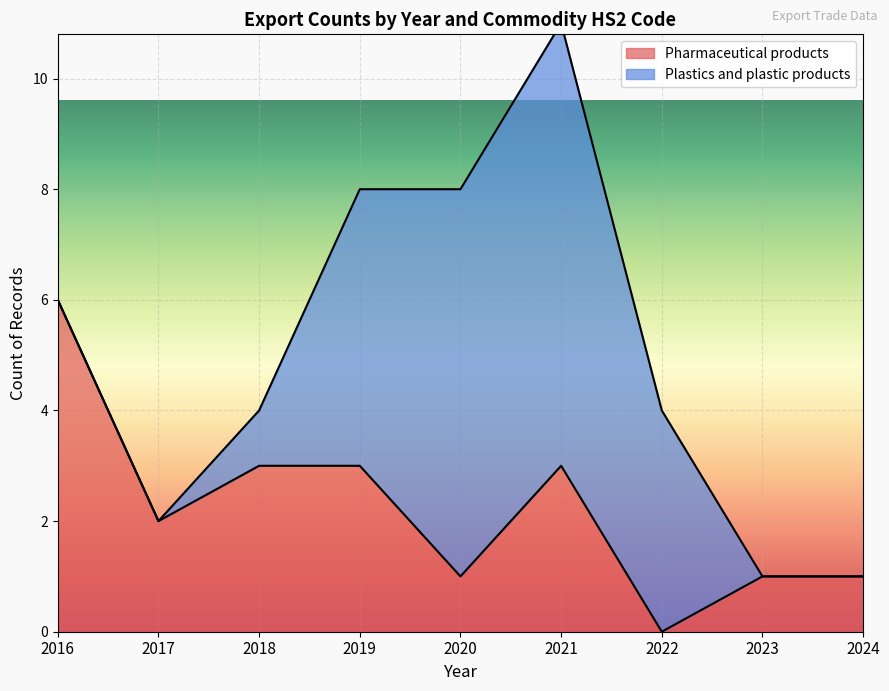

Is the value of Plastics and plastic products at 2021 greater than the value of Pharmaceutical products at 2016?

Yes